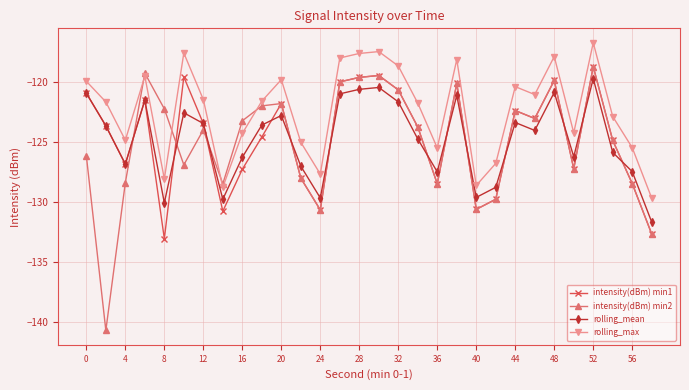

Which series has the largest total across all categories?

rolling_max